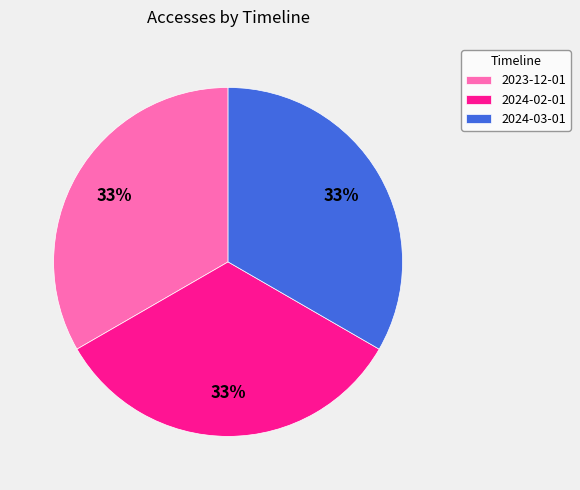

What is the ratio of the value at 2024-03-01 to the value at 2023-12-01?

1.0